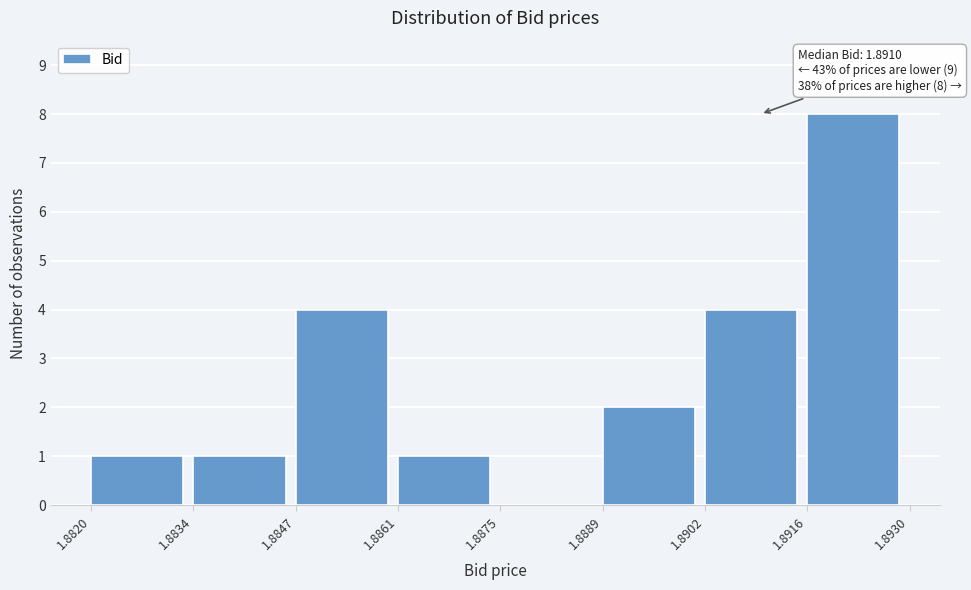

Over which range of the x-axis is the bar tallest?

1.8916 to 1.8930